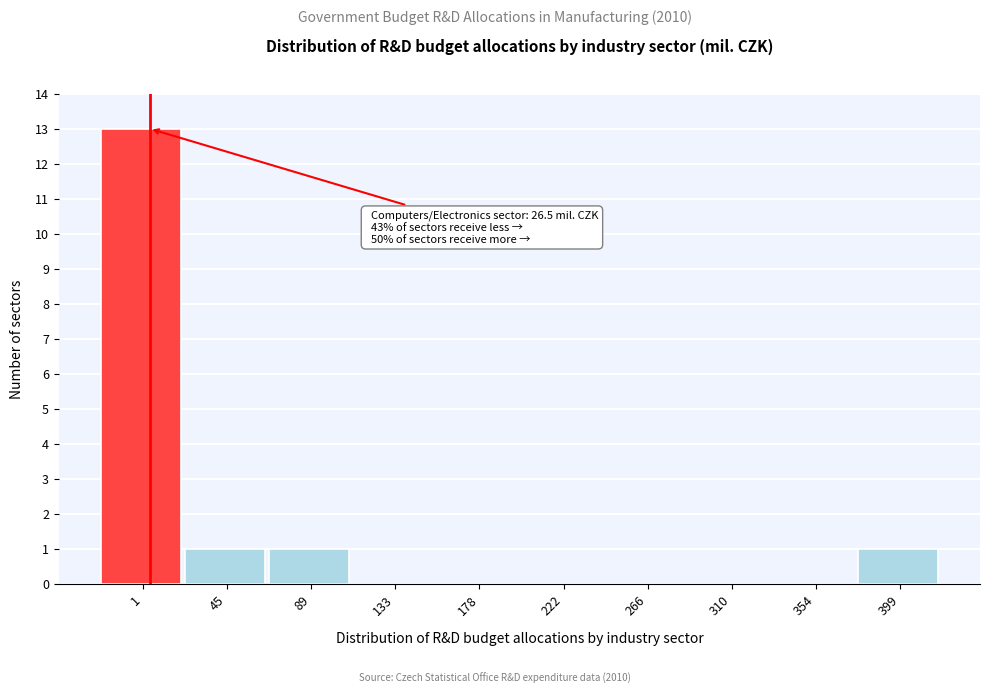

Reading right to left, transcribe all the data shown in this chart.

399=1	354=0	310=0	266=0	222=0	178=0	133=0	89=1	45=1	1=13